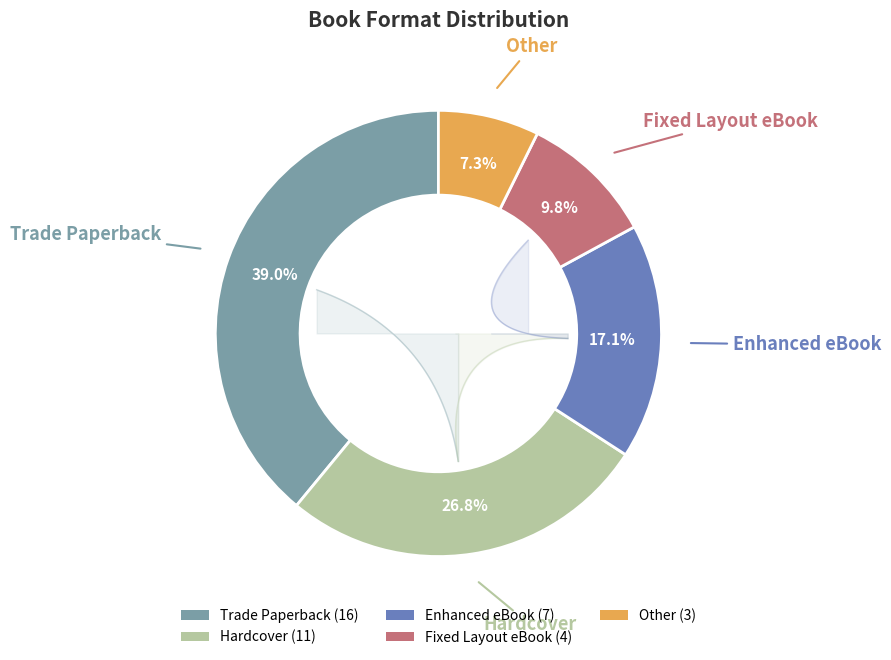

True or false: Enhanced eBook accounts for 4% of the total.

False